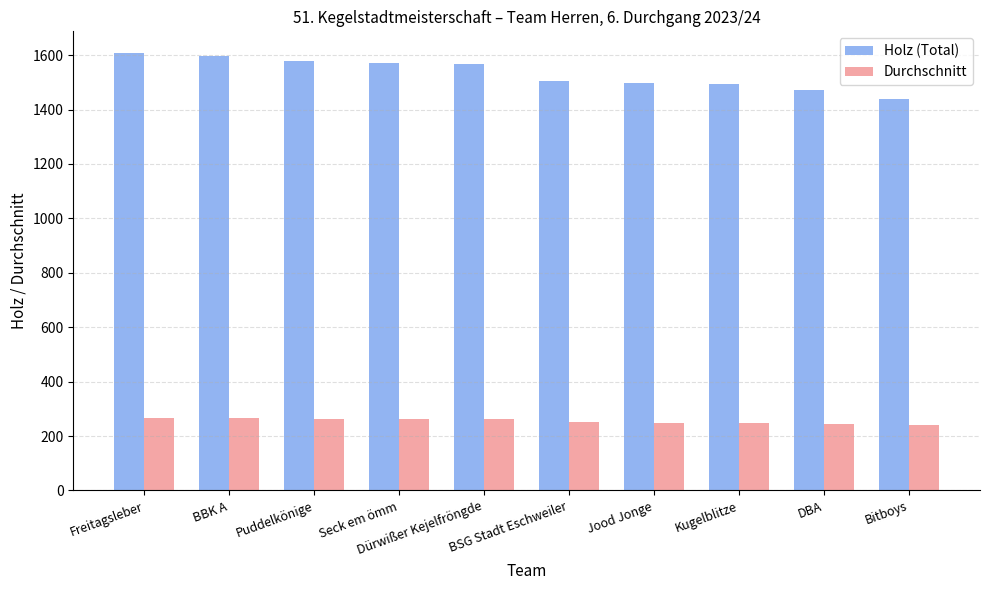

What is the average value of the Holz (Total) series?

1532.6